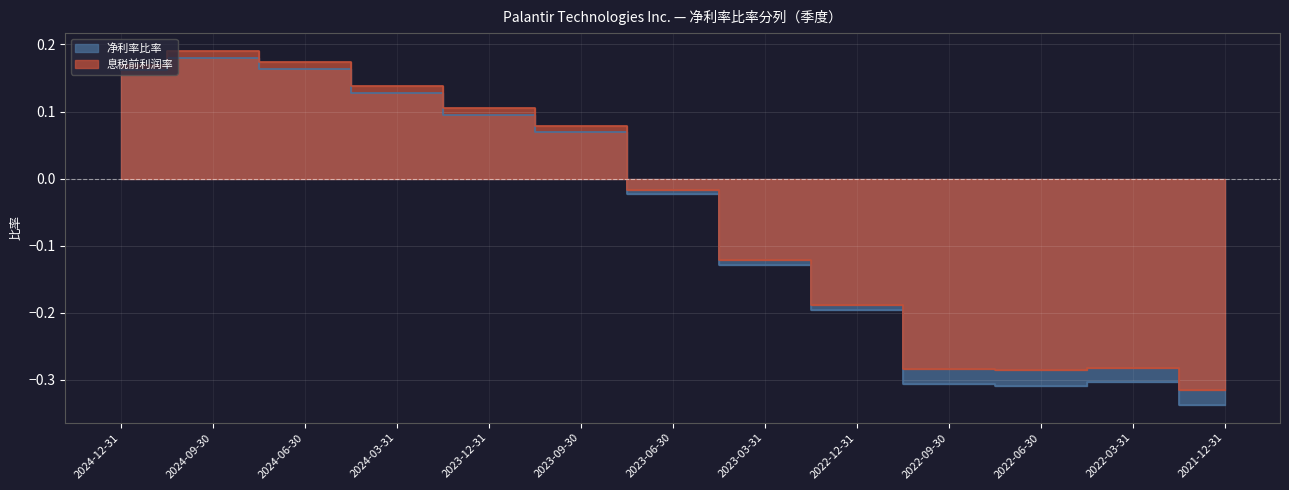

What is the label of the 7th point from the left?

2023-06-30